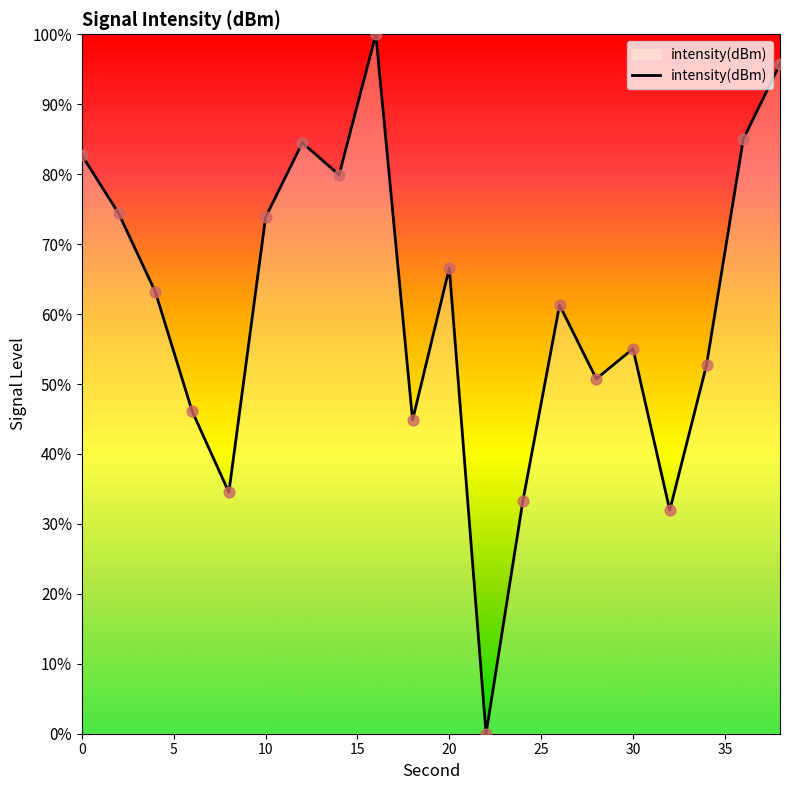

What is the greatest value displayed?

100.0